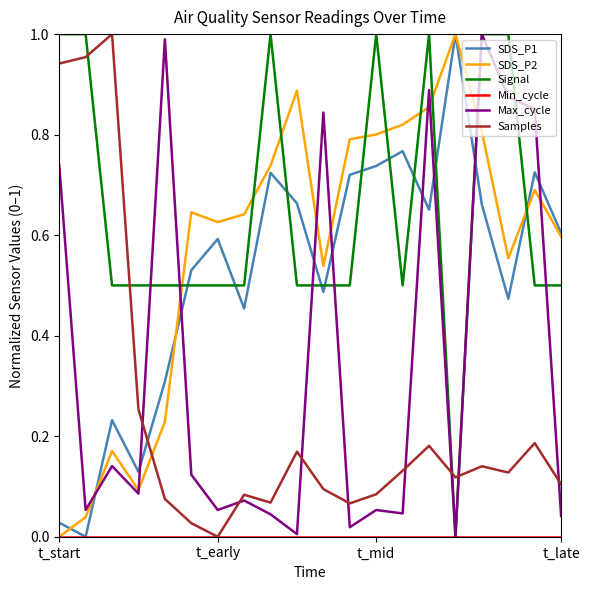

Does the chart display data point markers on the line(s)?

No